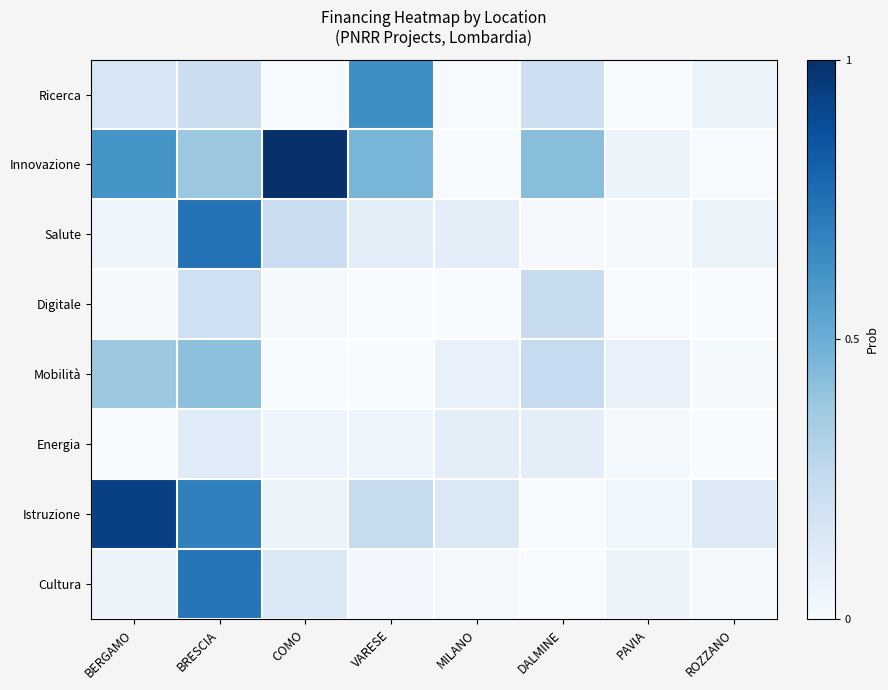

Rank the series by their maximum value, from lowest to highest.

Energia, Digitale, Mobilità, Ricerca, Cultura, Salute, Istruzione, Innovazione